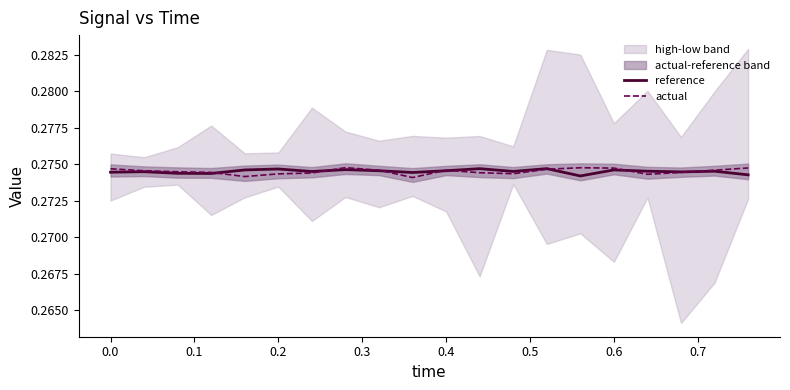

How many reference values are between 0 and 1?

20